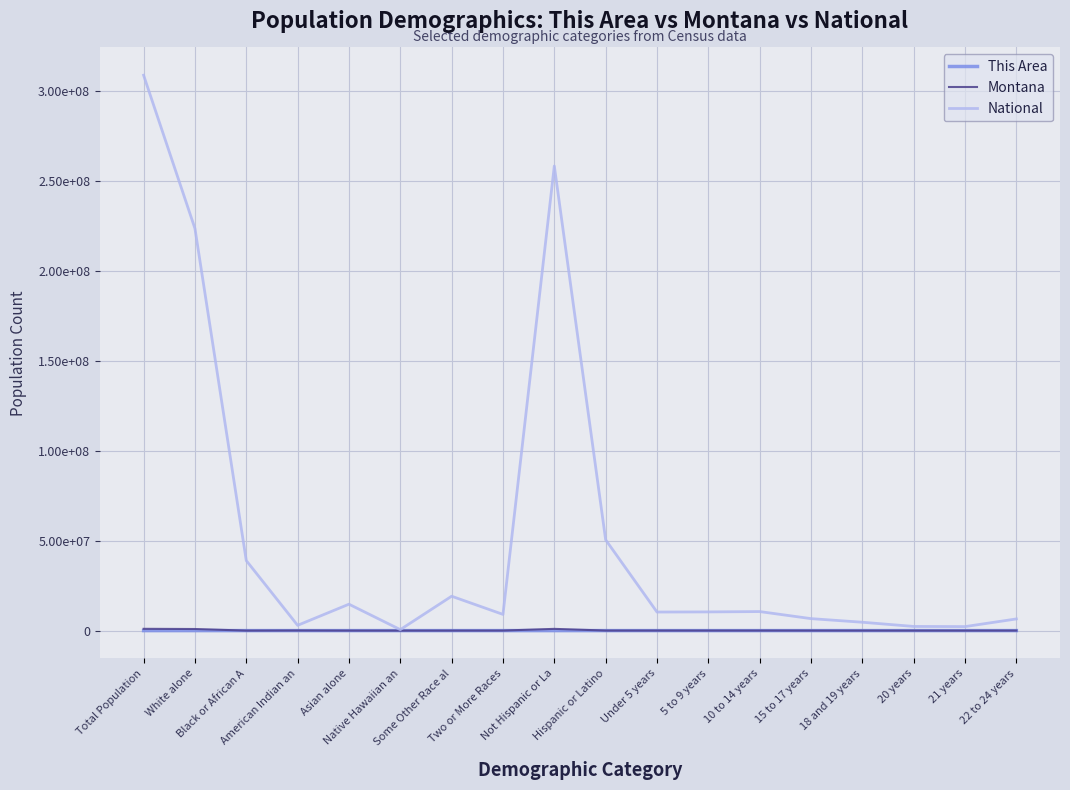

Is the value of Montana at Under 5 years greater than the value of National at Hispanic or Latino?

No